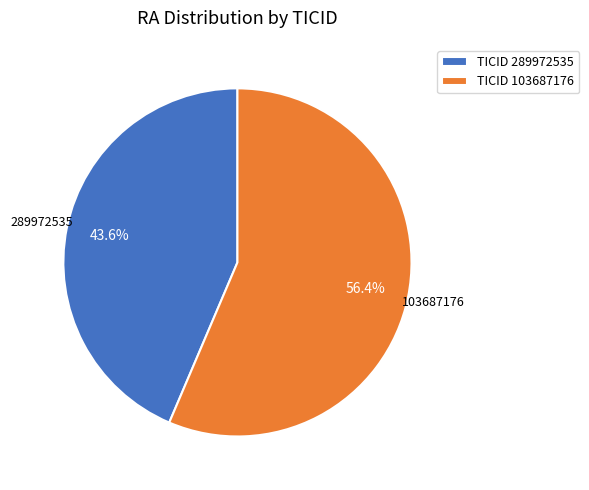

Does any single category account for the majority?

Yes